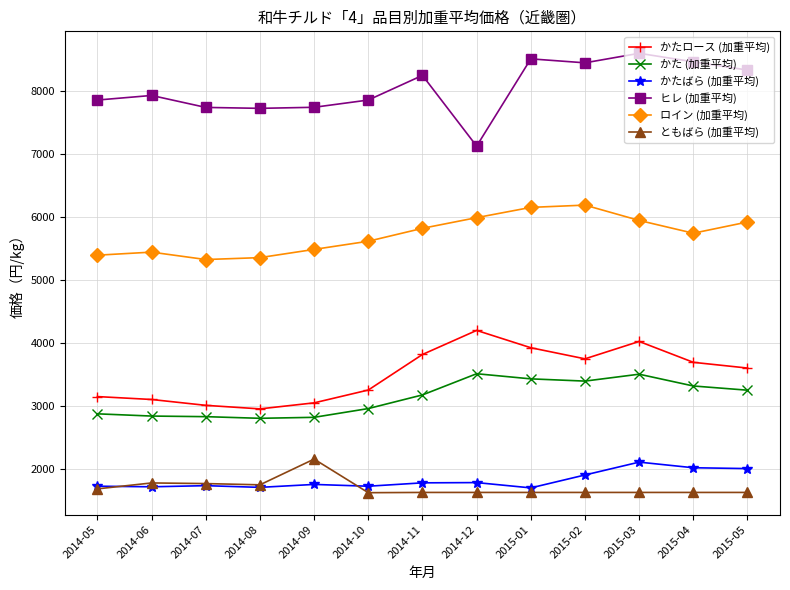

How many data points does each series have?

13